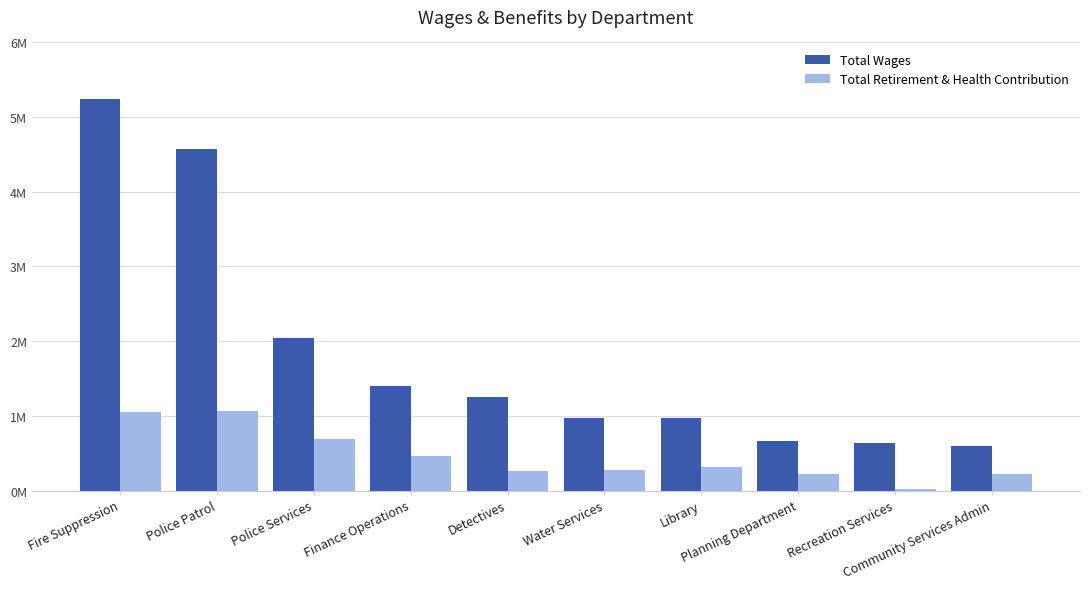

Reading left to right, list all the values displayed in this chart.

Total Wages: 5243776	4578295	2044169	1405073	1254632	969147	964903	657821	635408	592048
Total Retirement & Health Contribution: 1051442	1067414	685638	467602	255023	279605	318308	220295	26042	224888